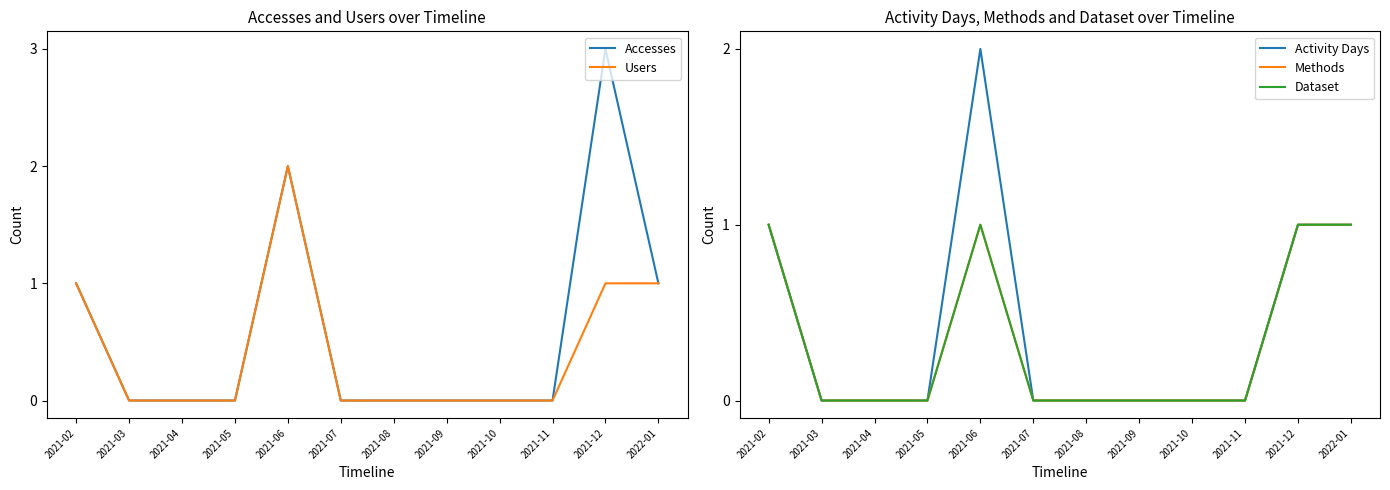

Where is the first local maximum for Users?

2021-06